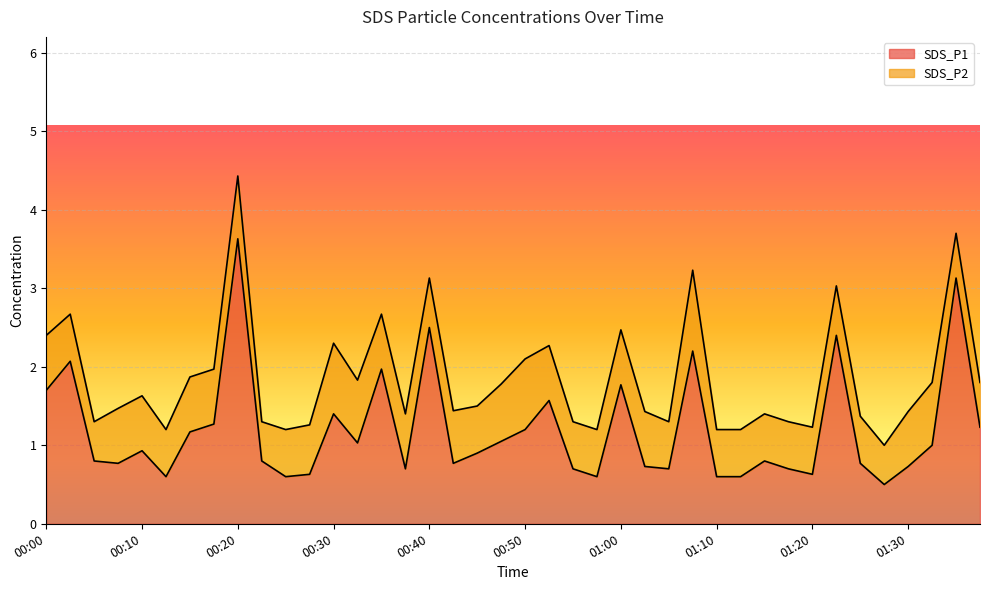

Is it true that the value at 01:30 is 1.1?

False